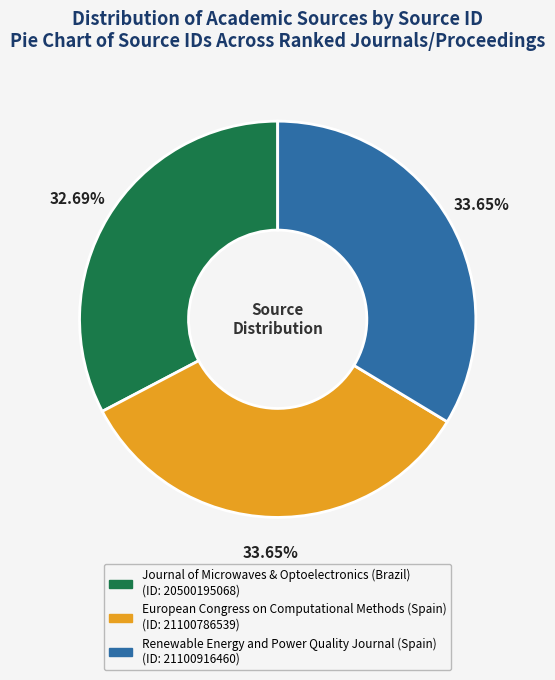

Is it true that Journal of Microwaves & Optoelectronics (Brazil) is 33% of the pie?

True